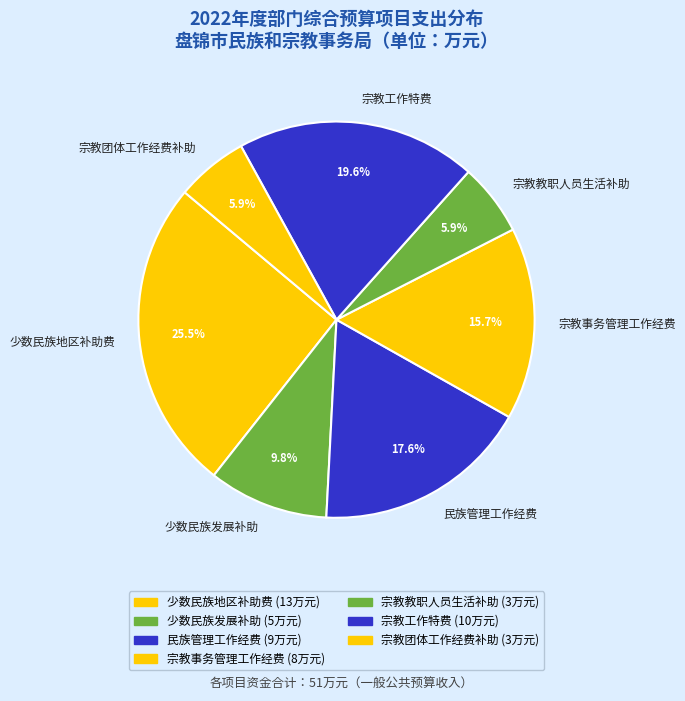

Which category has the biggest portion of the pie?

少数民族地区补助费